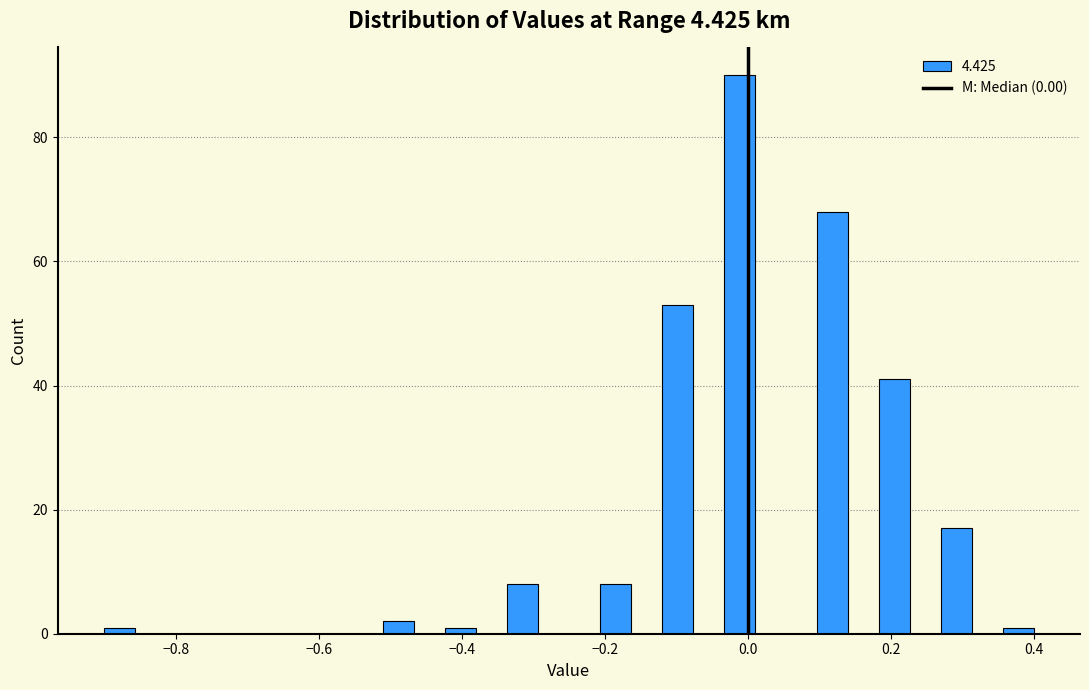

Read against the x-axis, roughly where is the centre of the tallest bar?

-0.02